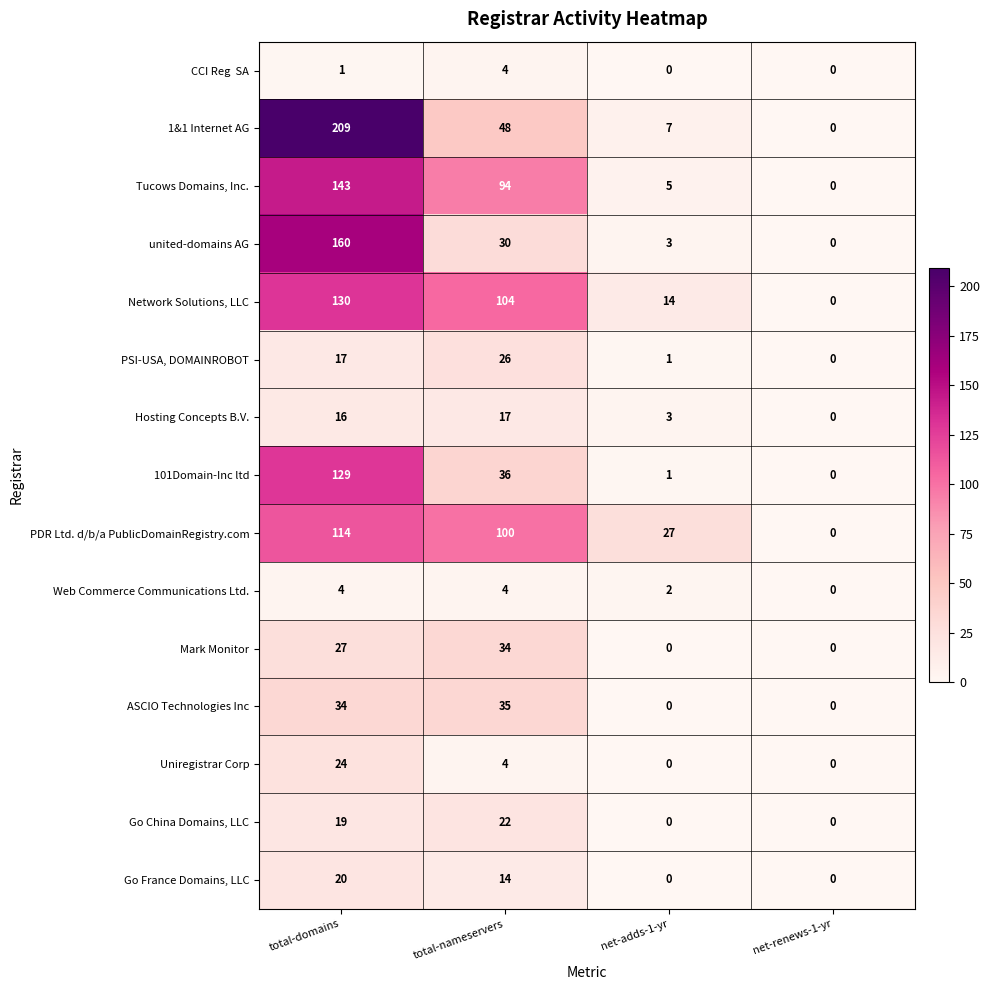

At which category does the chart reach its peak across all series?

total-domains